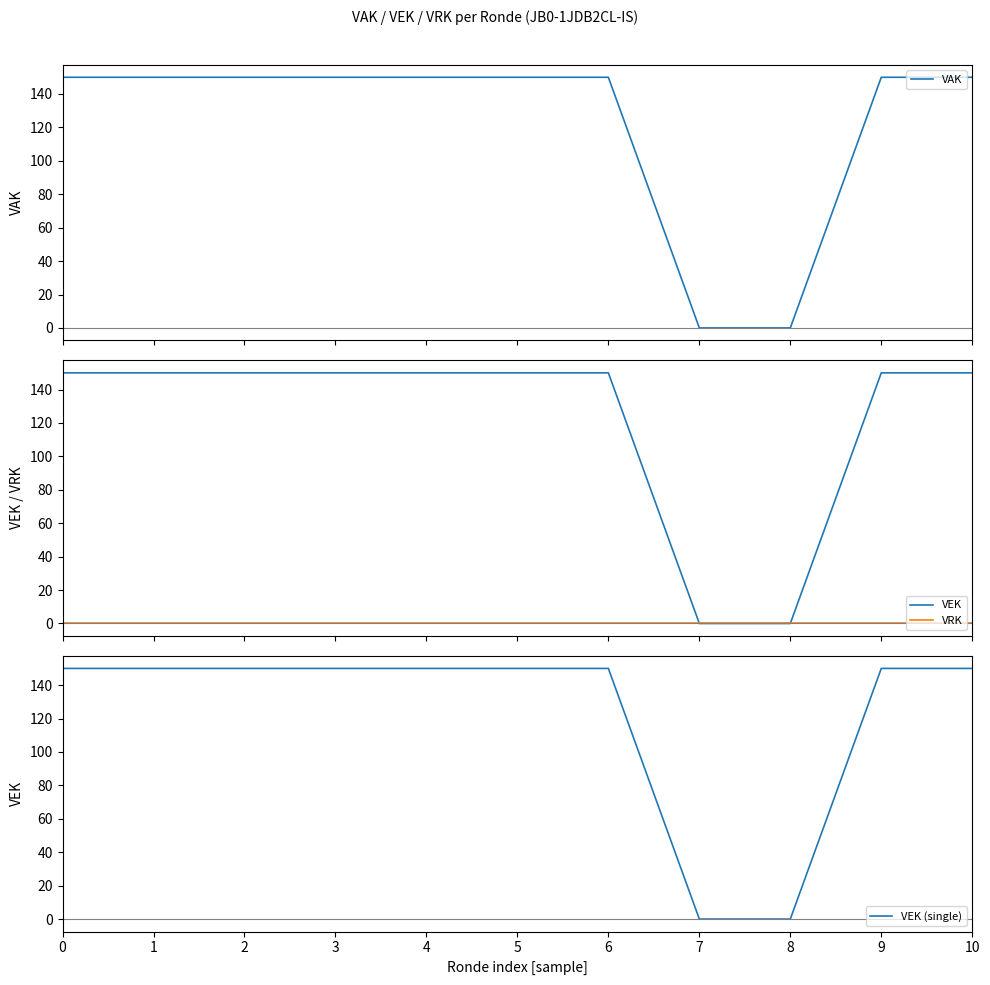

What is the value of the VAK point at the 2nd from the left?

150